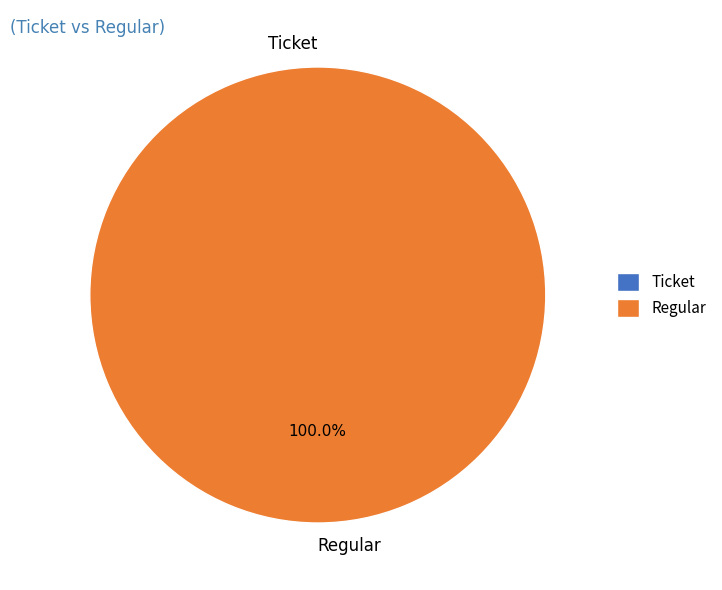

To the nearest percent, what portion does Regular represent?

100%